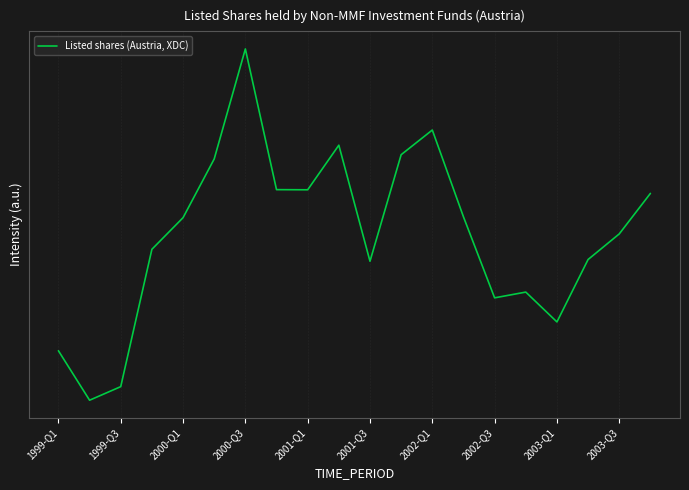

What is the maximum value shown in the chart?

21539